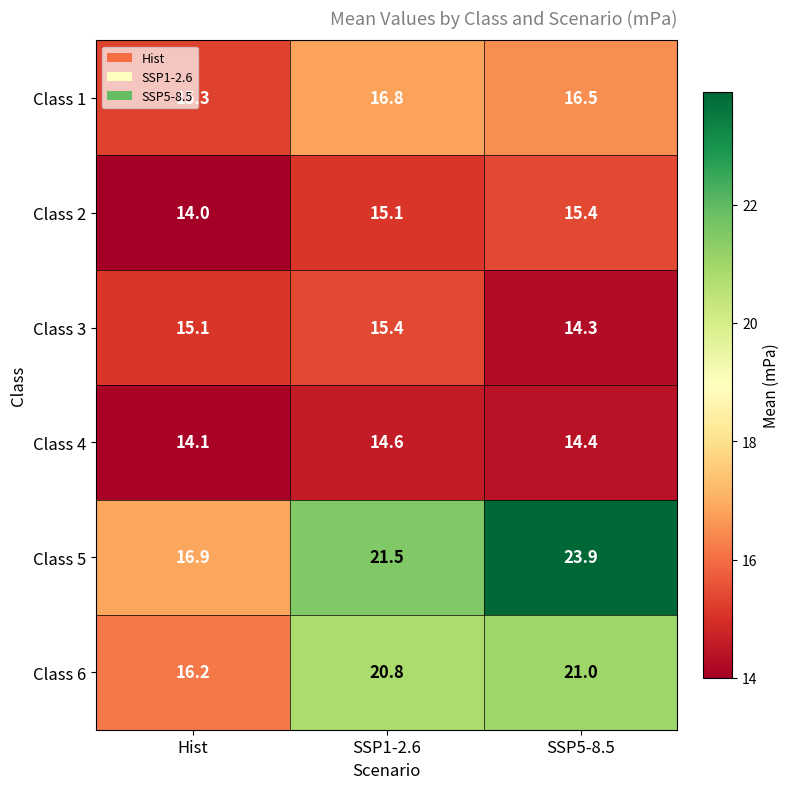

At which label is Class 2 closest to 14?

Hist